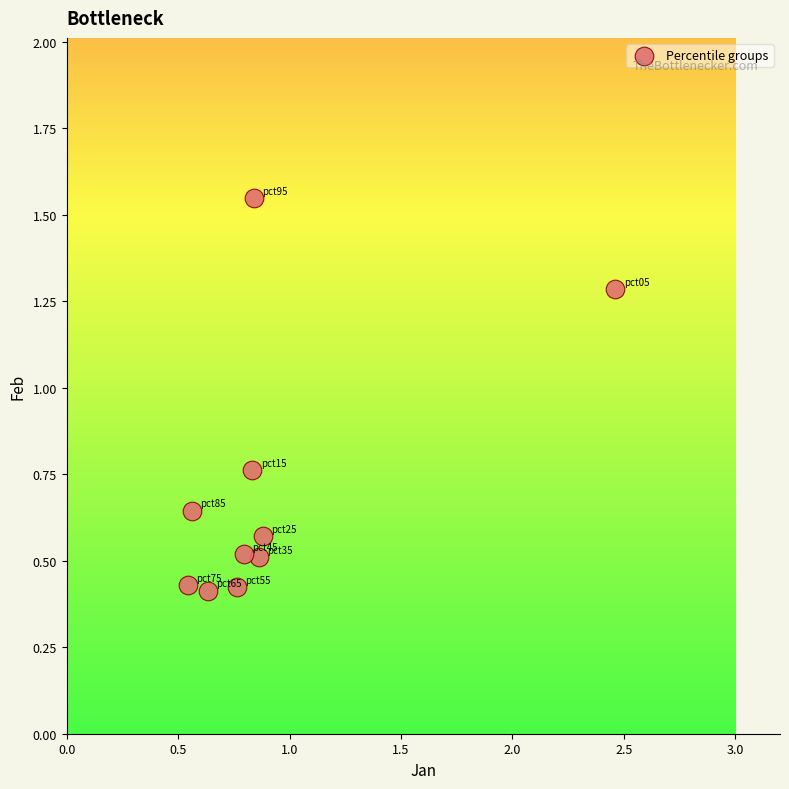

What is the range of Y values (max minus min)?

1.1